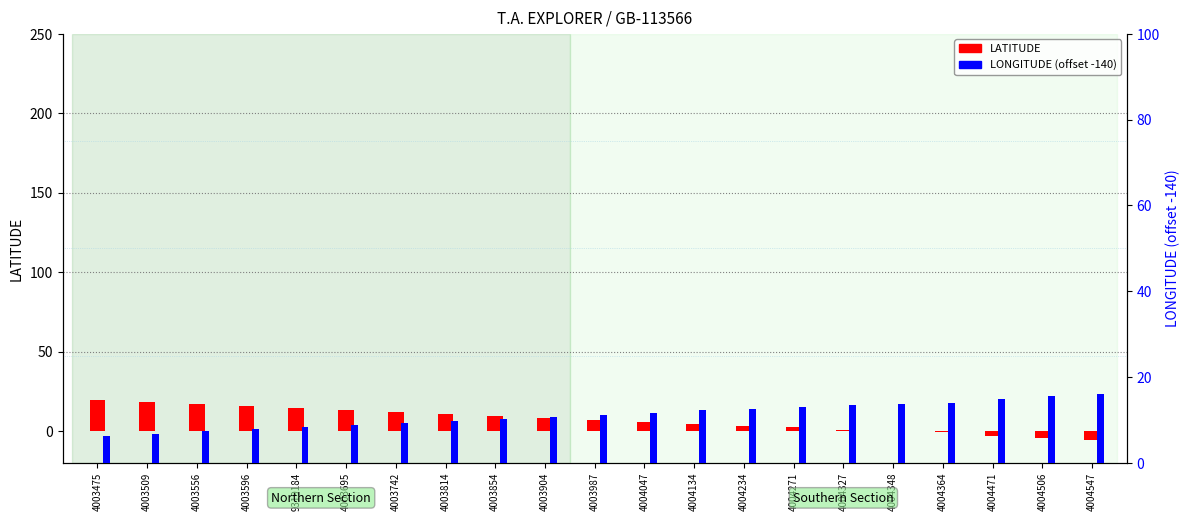

What is the value of the LATITUDE bar at the 7th from the left?

12.1